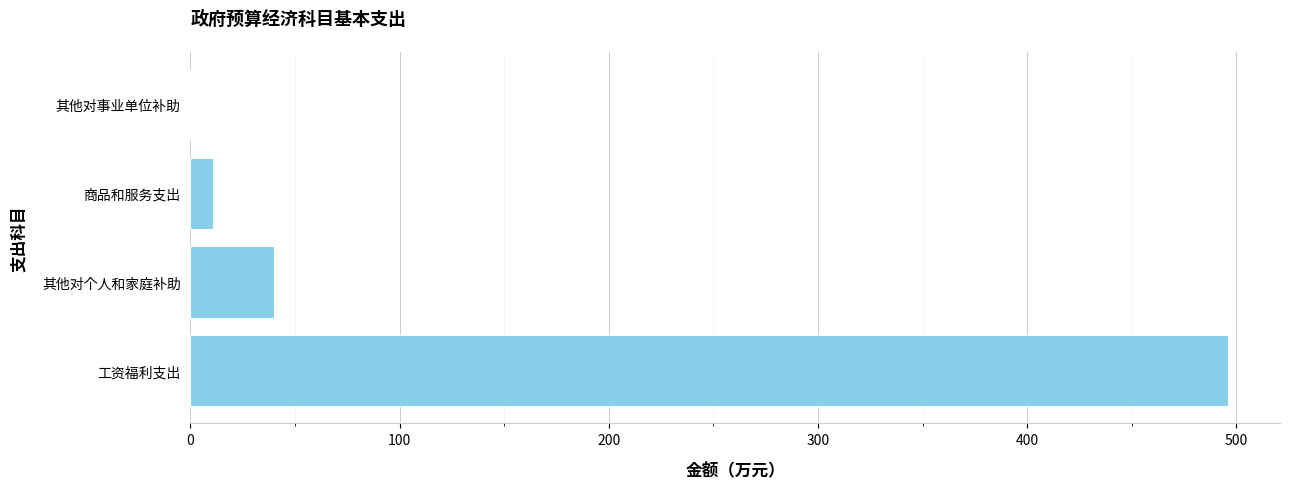

How many series are shown in this chart?

1